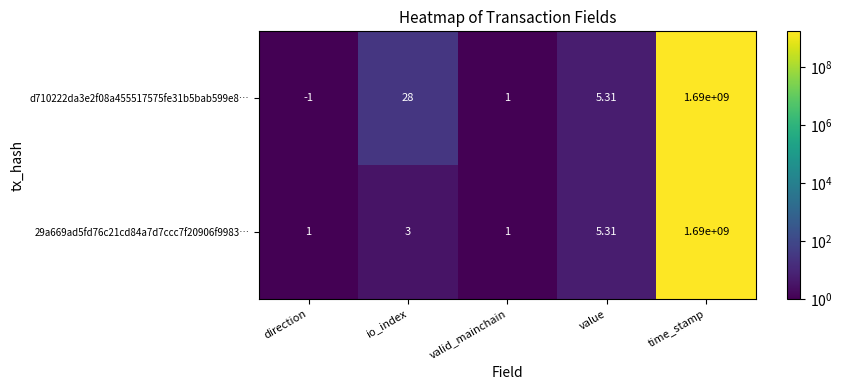

Which series changed the most between io_index and time_stamp?

29a669ad5fd76c21cd84a7d7ccc7f20906f9983…